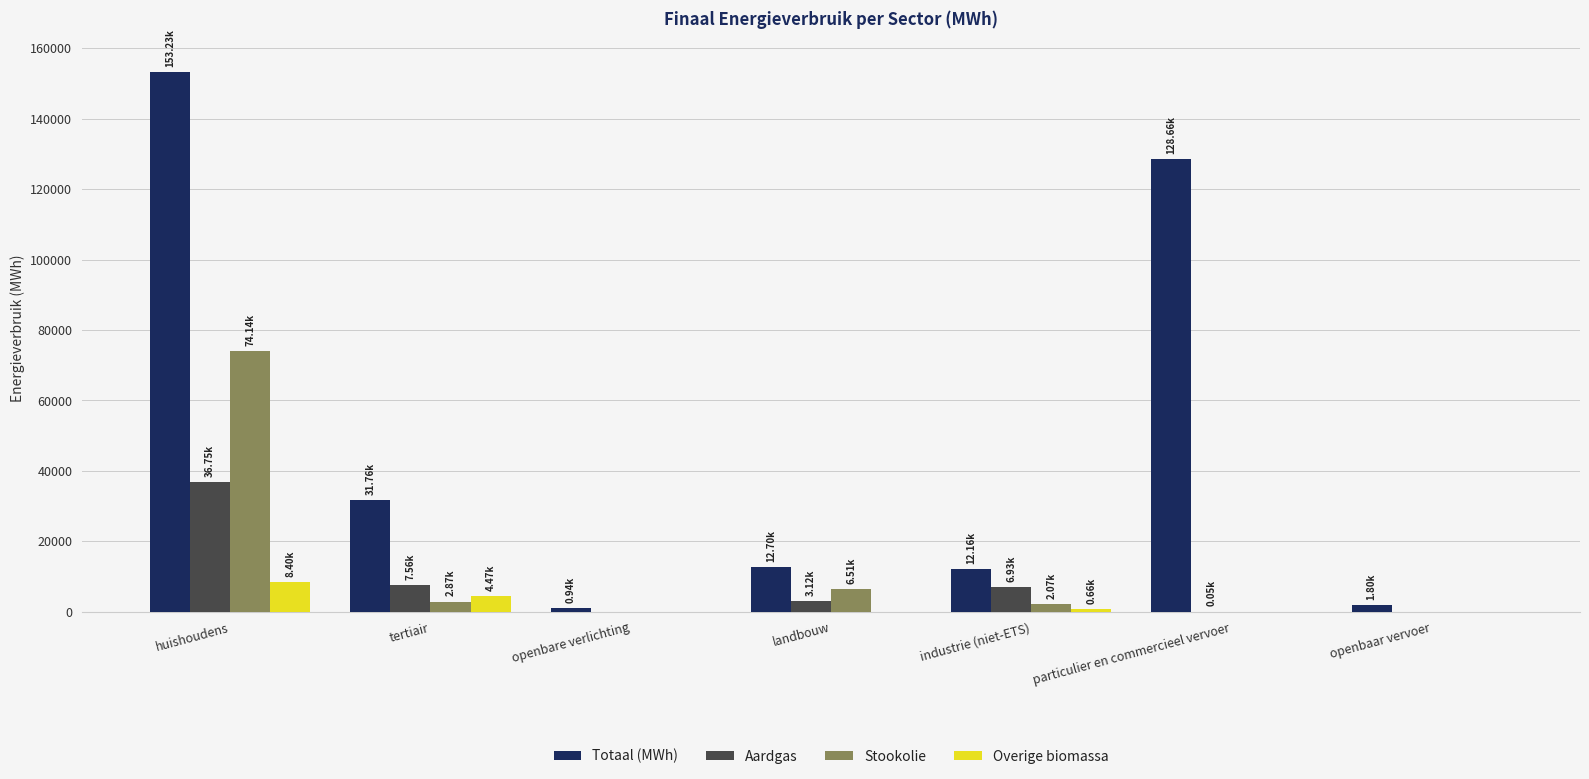

Which label corresponds to the largest value in the chart?

huishoudens